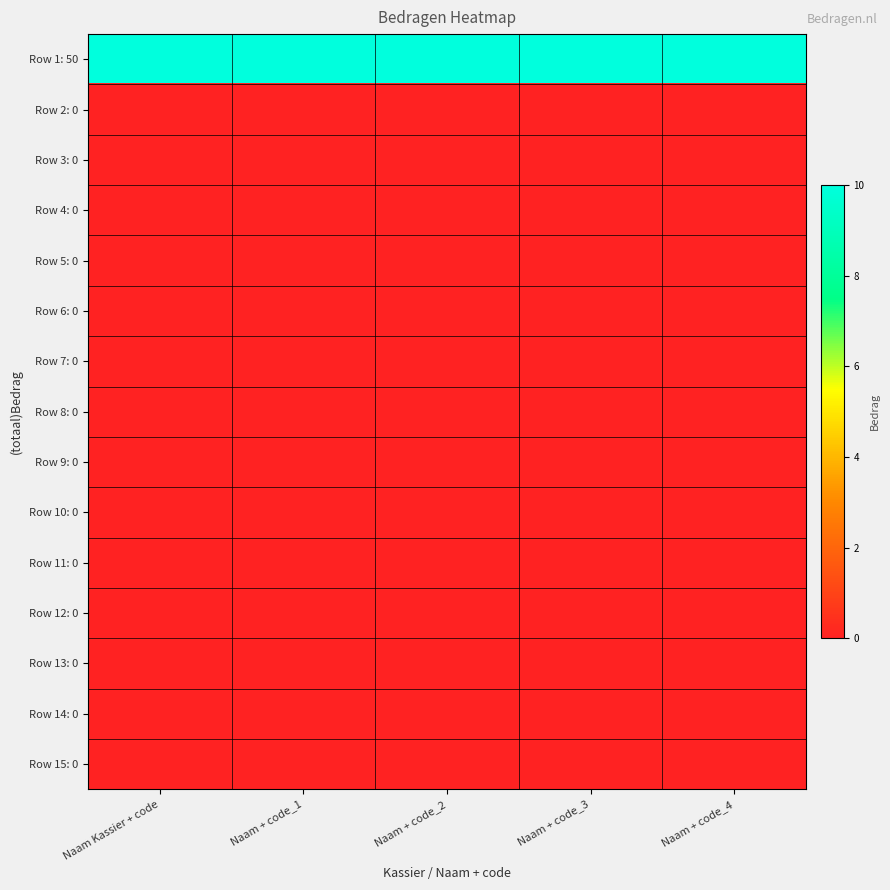

At which category does the chart reach its minimum across all series?

Naam Kassier + code